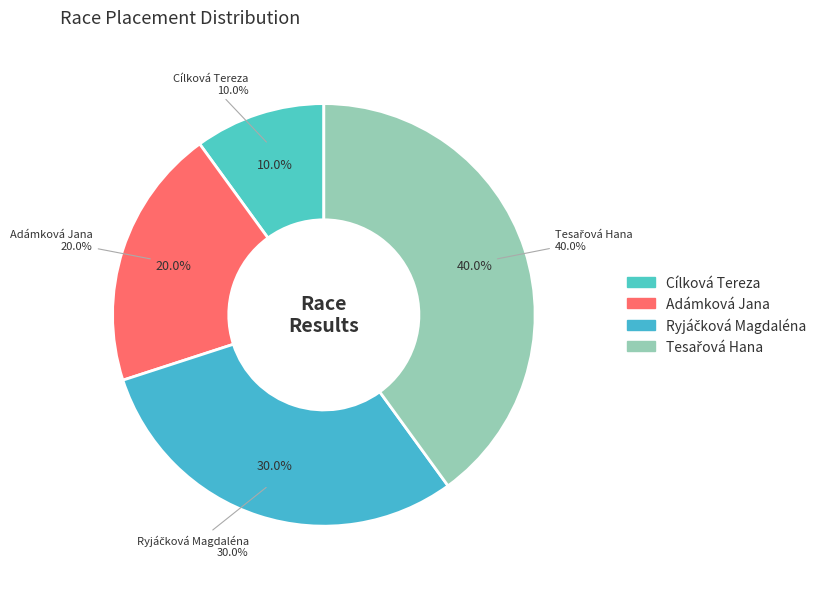

To the nearest percent, what is the difference between the Tesařová Hana and Cílková Tereza slice percentages?

30%